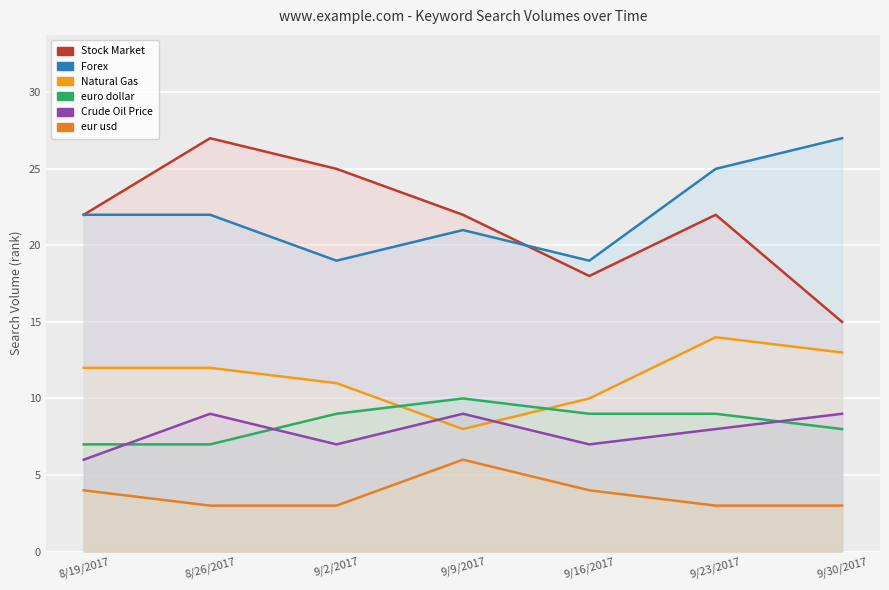

How many euro dollar values are between 7 and 9?

6